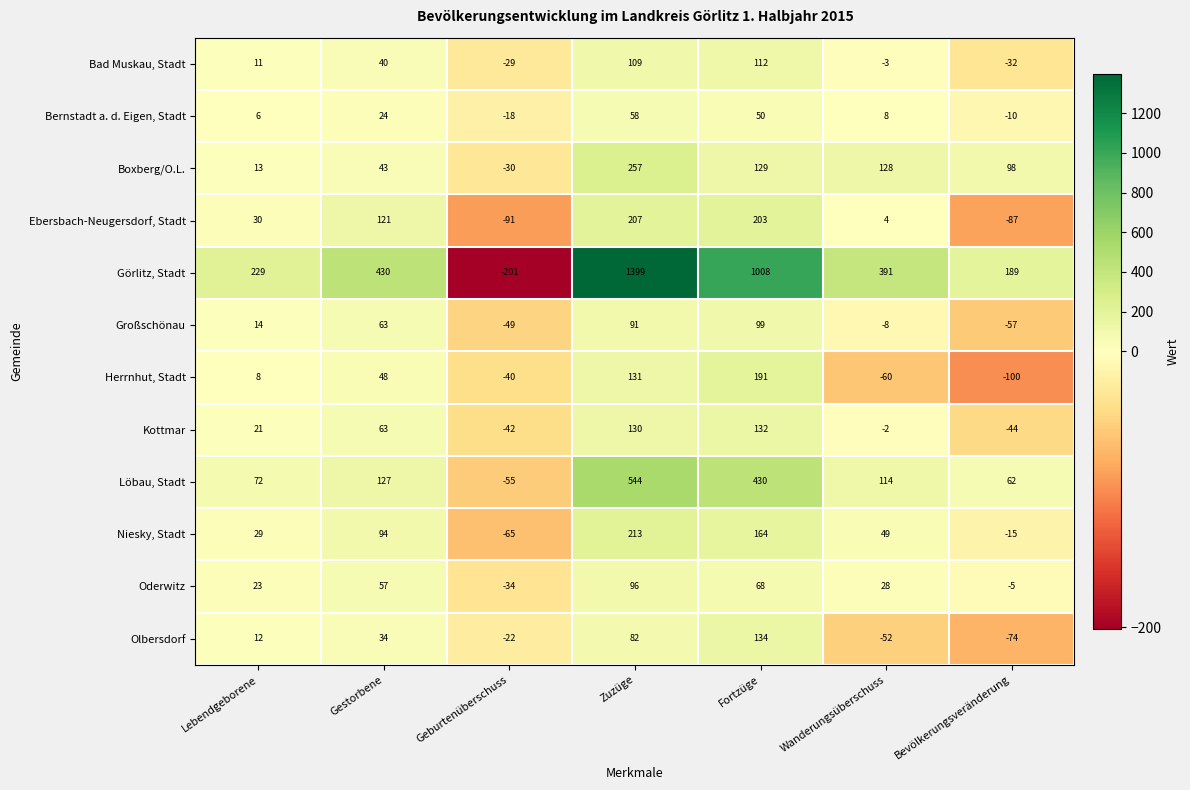

How many negative values does the Ebersbach-Neugersdorf, Stadt series have?

2